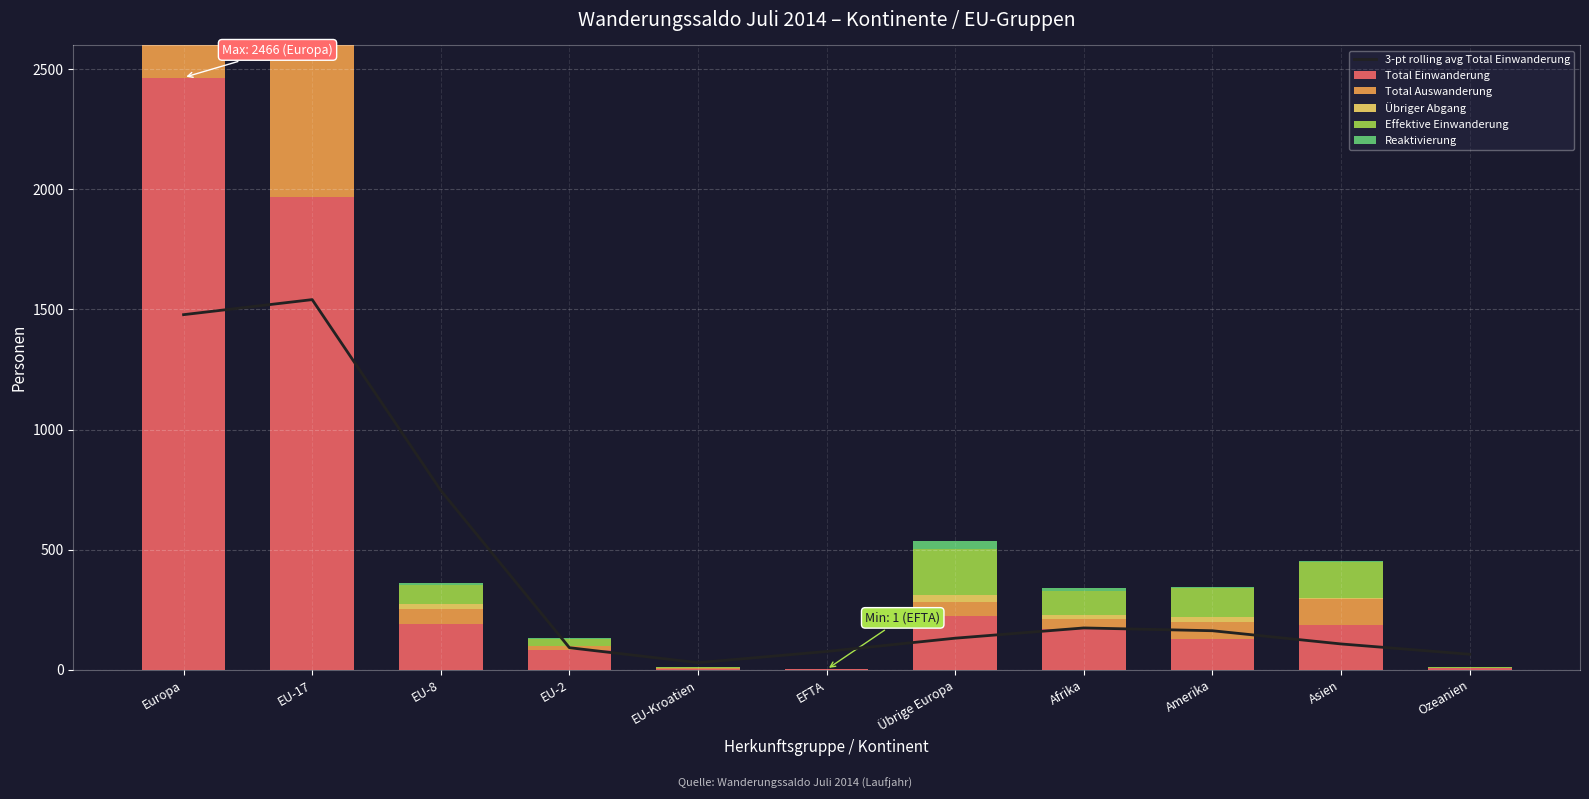

How many values in the 3-pt rolling avg Total Einwanderung series exceed 131?

5